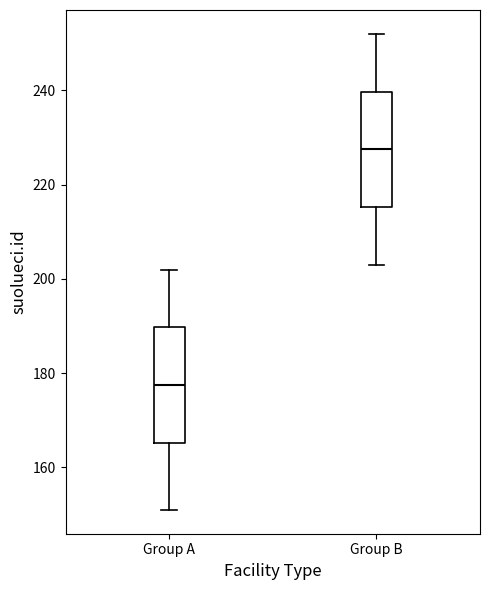

Reading left to right, read every box against the y-axis: the position of its median line, the range the box covers, and the ends of its whiskers. The values are not printed on the chart, so give them approximately, as read against the axis.

Group A: median 178, box 166 to 190, whiskers 152 to 202
Group B: median 228, box 216 to 240, whiskers 204 to 252